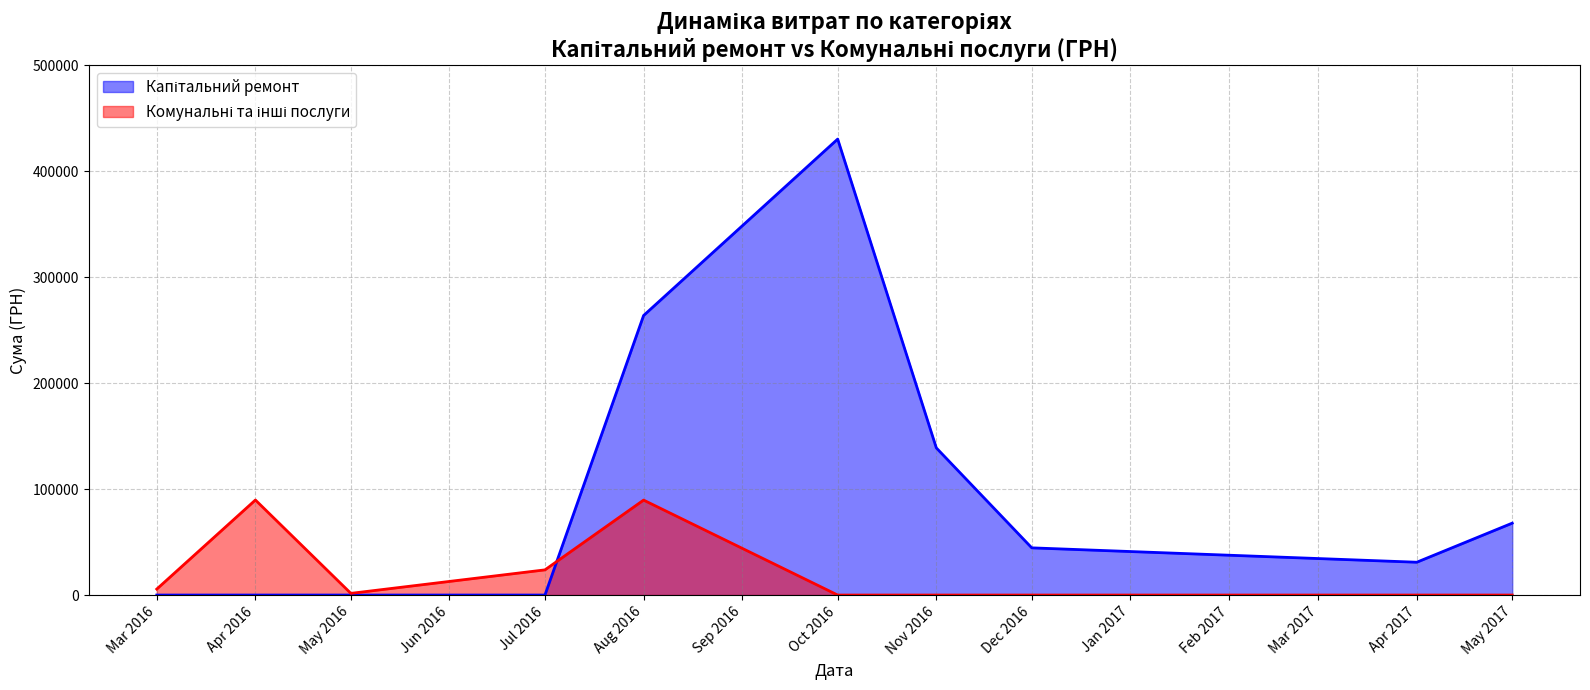

What is the maximum value shown in the chart?

430416.3